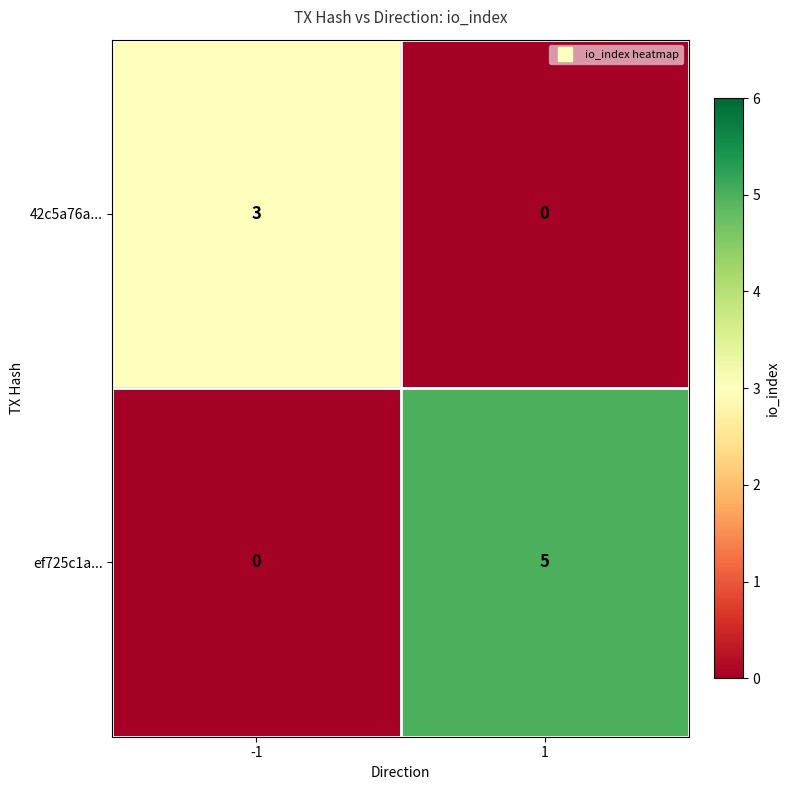

How many distinct data groups are displayed?

2